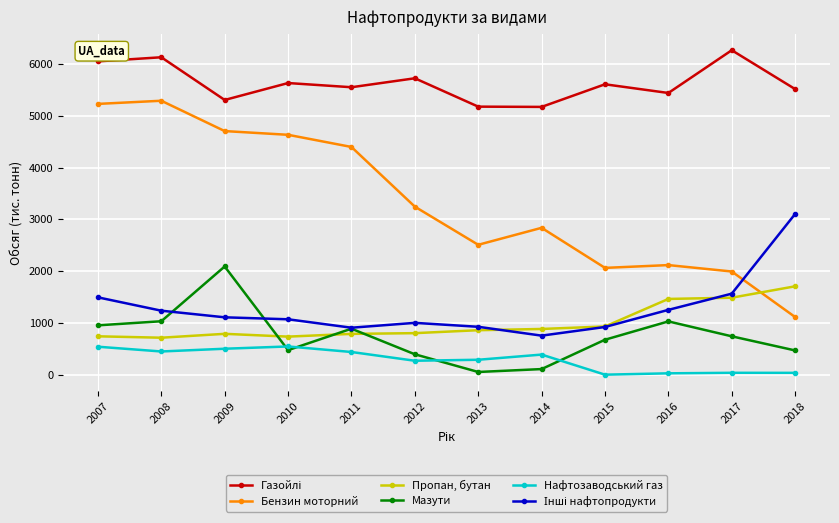

At which category does Бензин моторний reach its first local peak?

2008